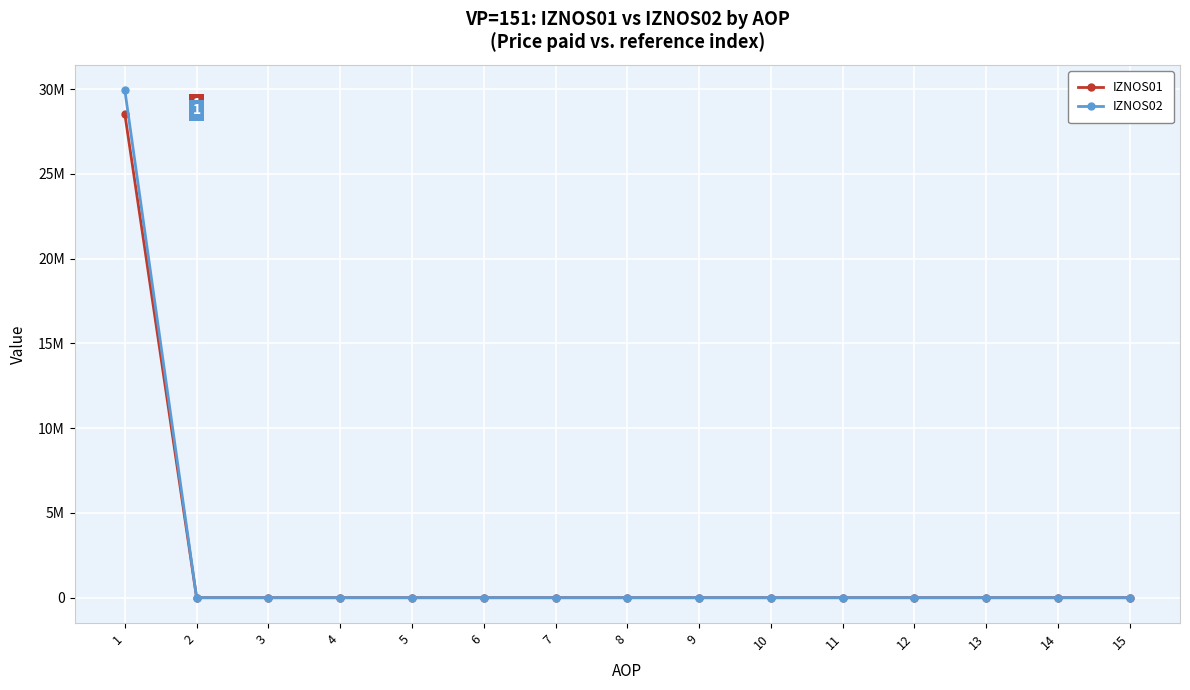

Rank the series at 12 from lowest to highest value.

IZNOS01, IZNOS02